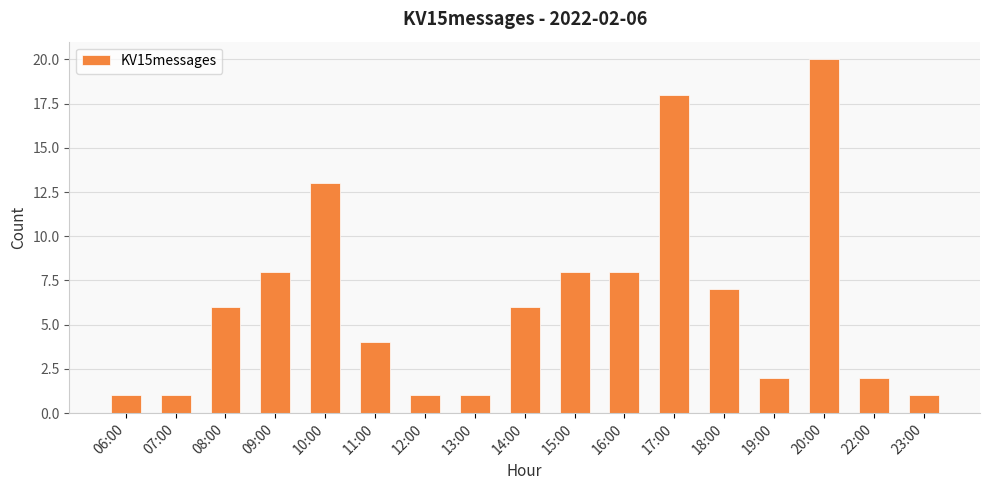

What is the label of the 7th bar from the left?

12:00